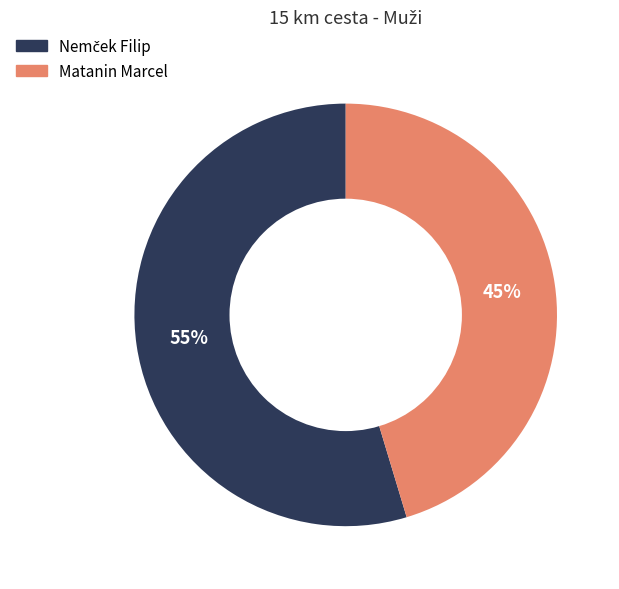

Is it true that Matanin Marcel is 54% of the pie?

False